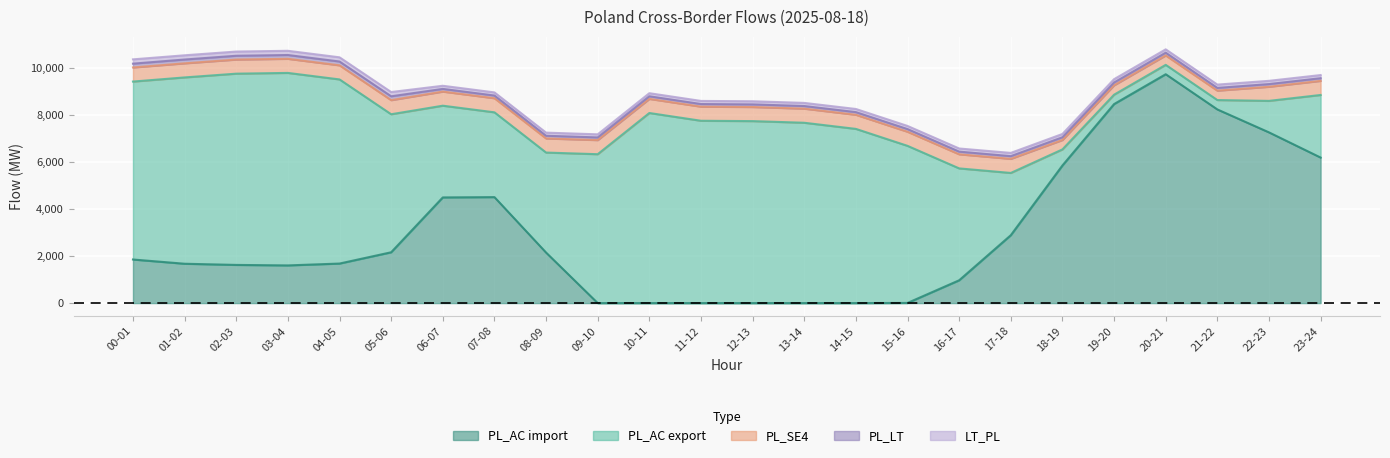

At which category is the sum across all series the highest?

20-21